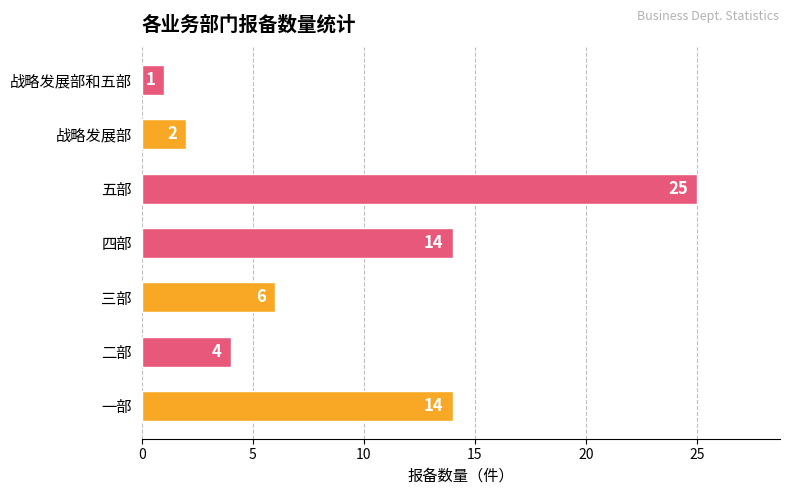

What is the average value?

9